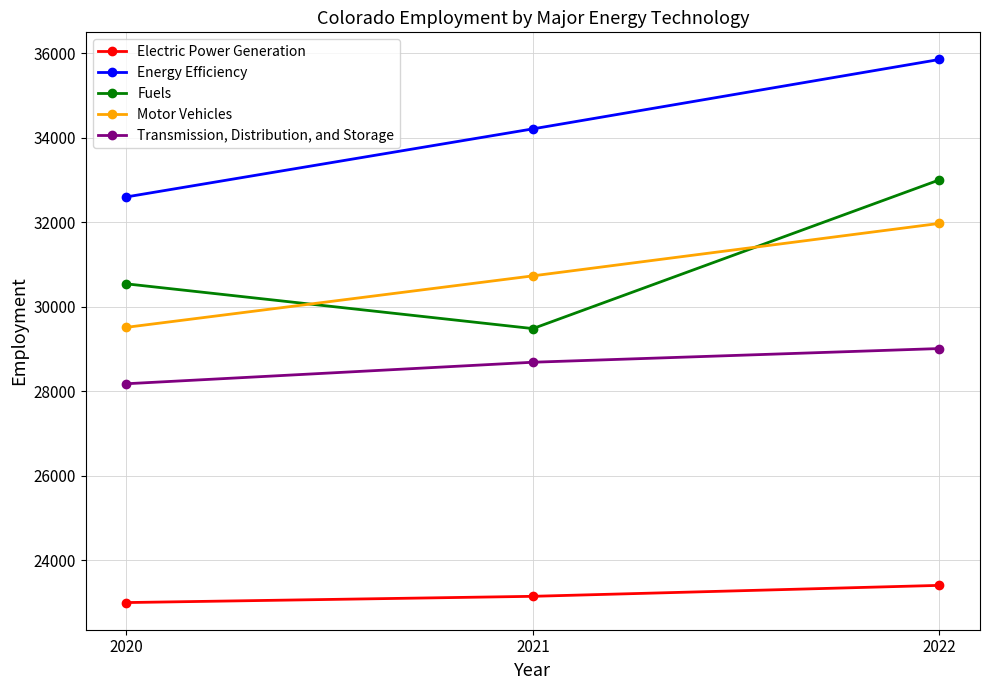

What is the value of the Fuels point at the 3rd from the left?

32998